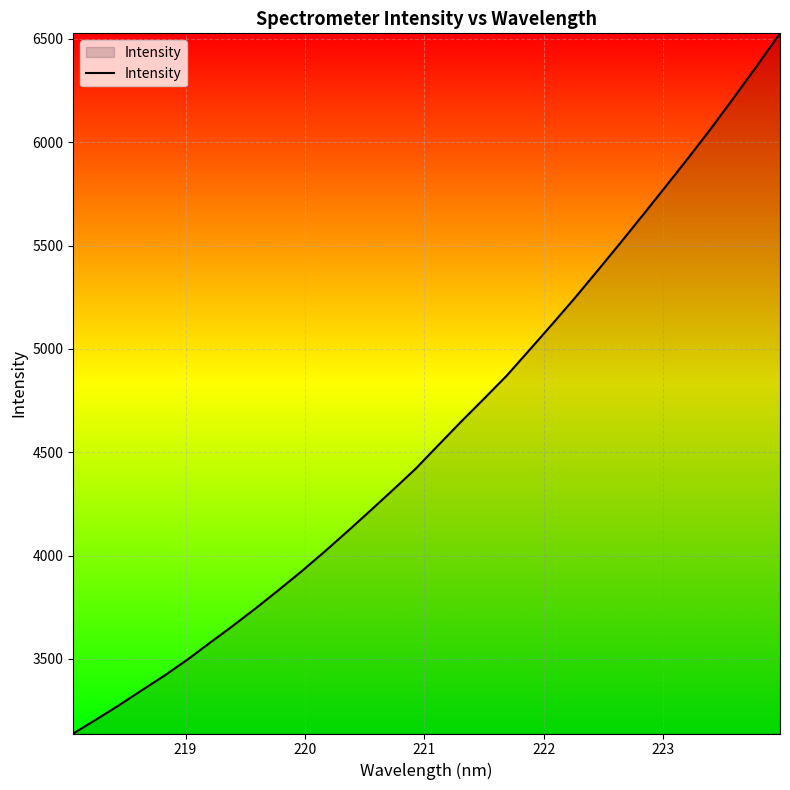

What is the smallest value displayed?

3138.7